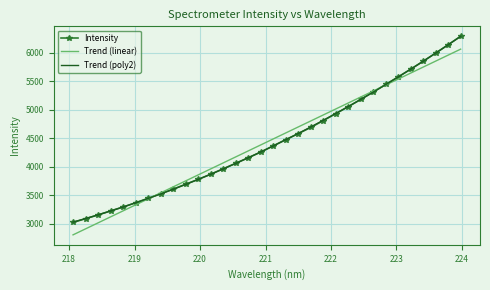

What is the smallest value displayed?

2801.0